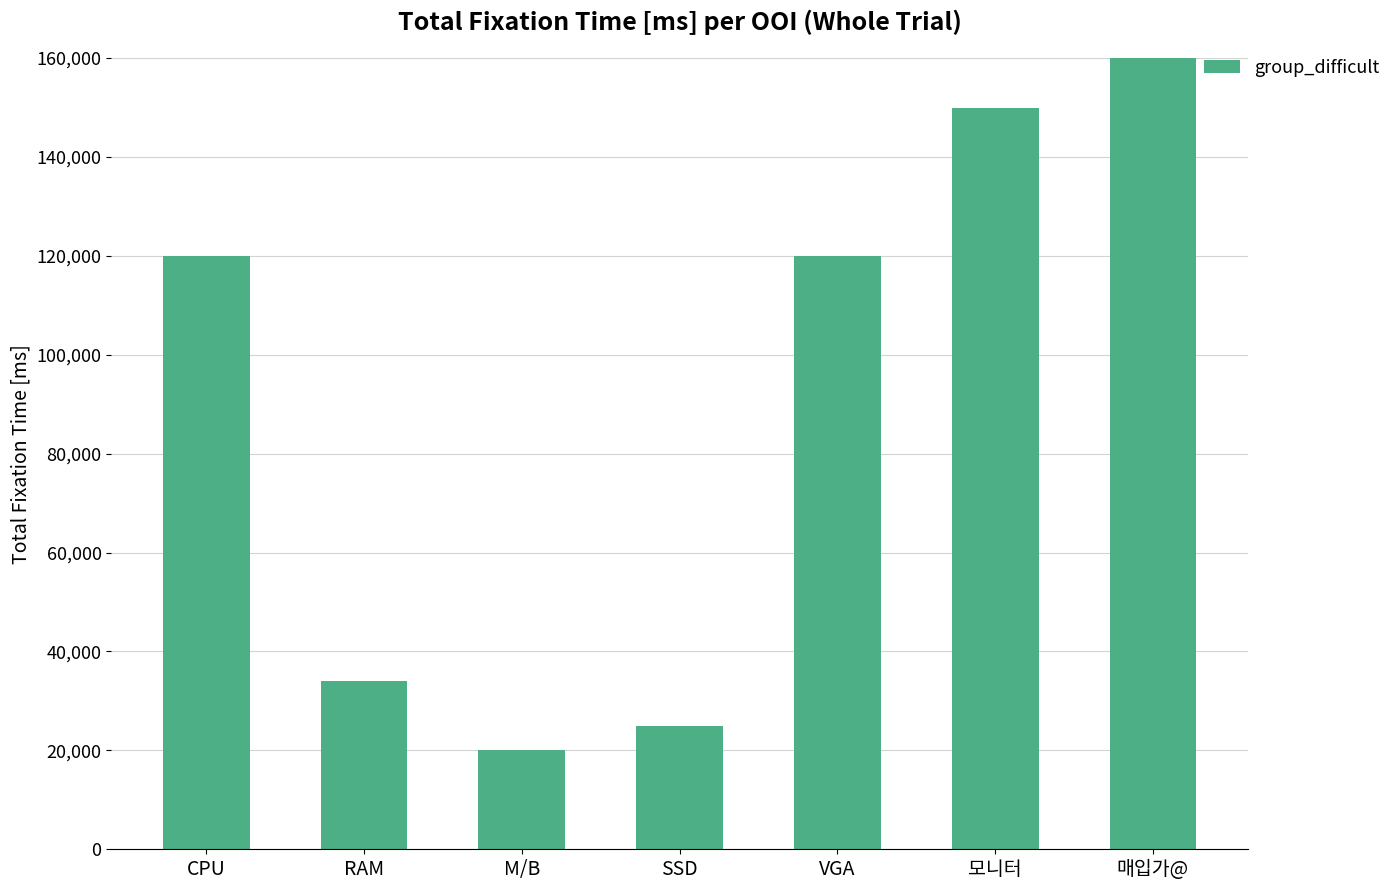

Rank the categories by value from lowest to highest.

M/B, SSD, RAM, CPU, VGA, 모니터, 매입가@